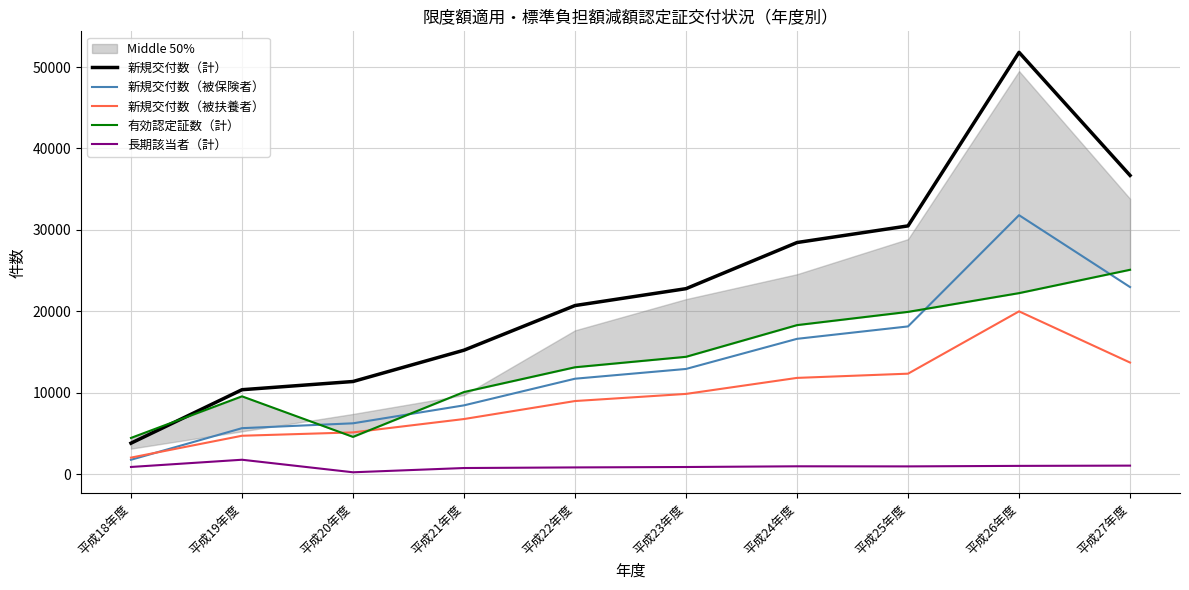

Which series changed the most between 平成18年度 and 平成25年度?

新規交付数（計）